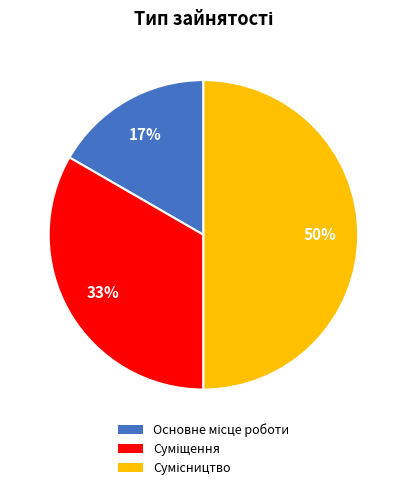

How many segments does this pie chart have?

3